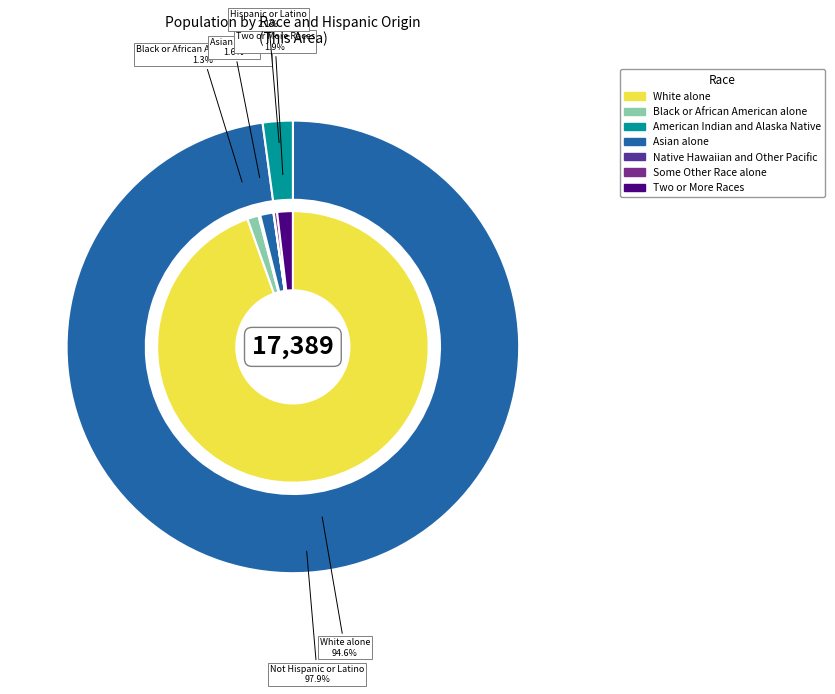

Is White alone the majority of the pie?

Yes